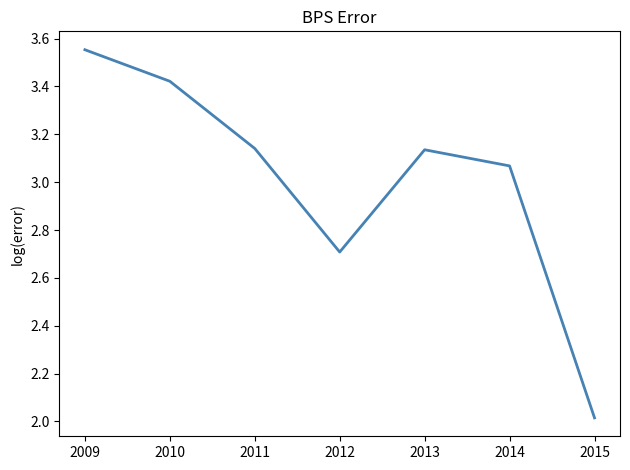

Where does the data first go above 3?

2009